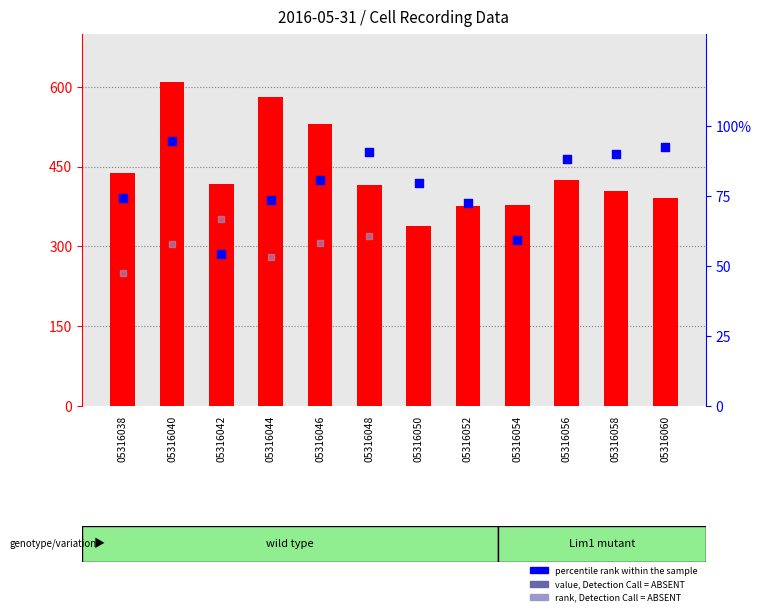

Which series has the largest total across all categories?

count